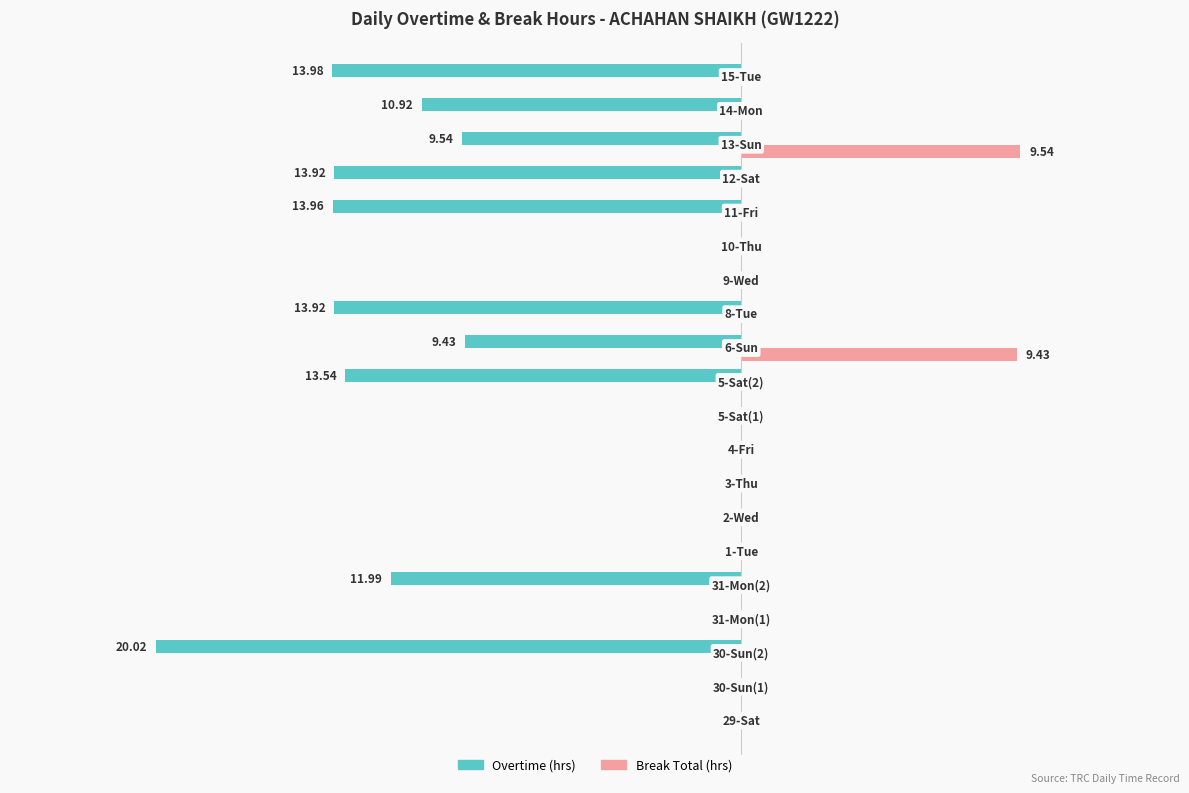

Which series has the largest total across all categories?

Break Total (hrs)